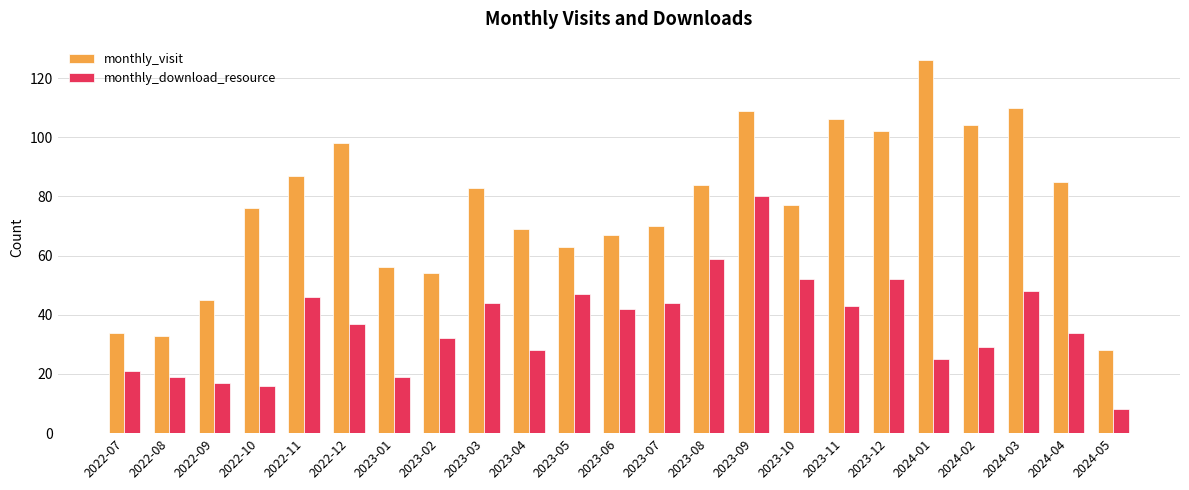

What value does the monthly_visit series have at 2023-04?

69